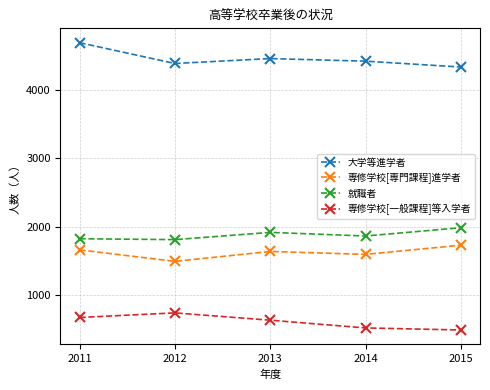

What is the average value of the 大学等進学者 series?

4457